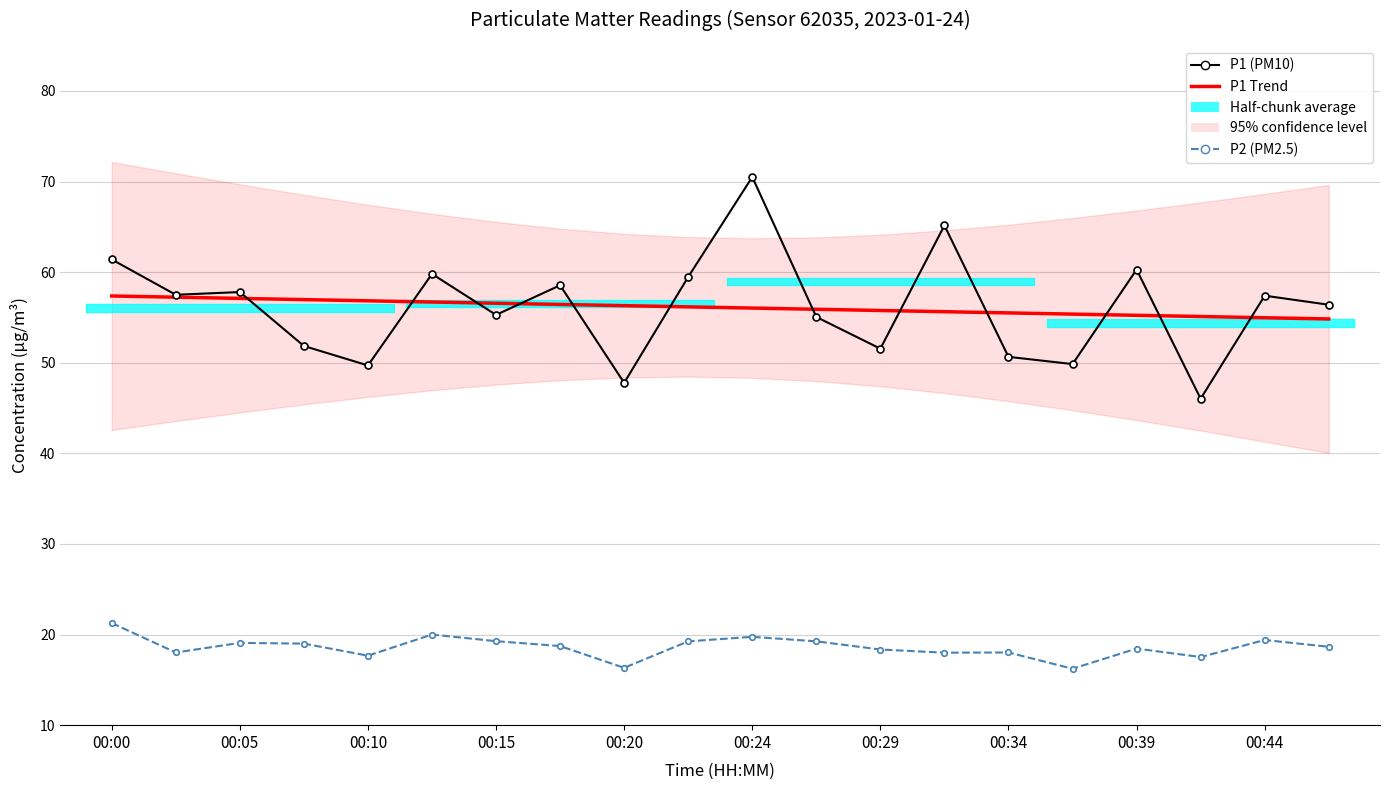

What is the difference between the maximum and minimum values in the P2 (PM2.5) series?

5.0